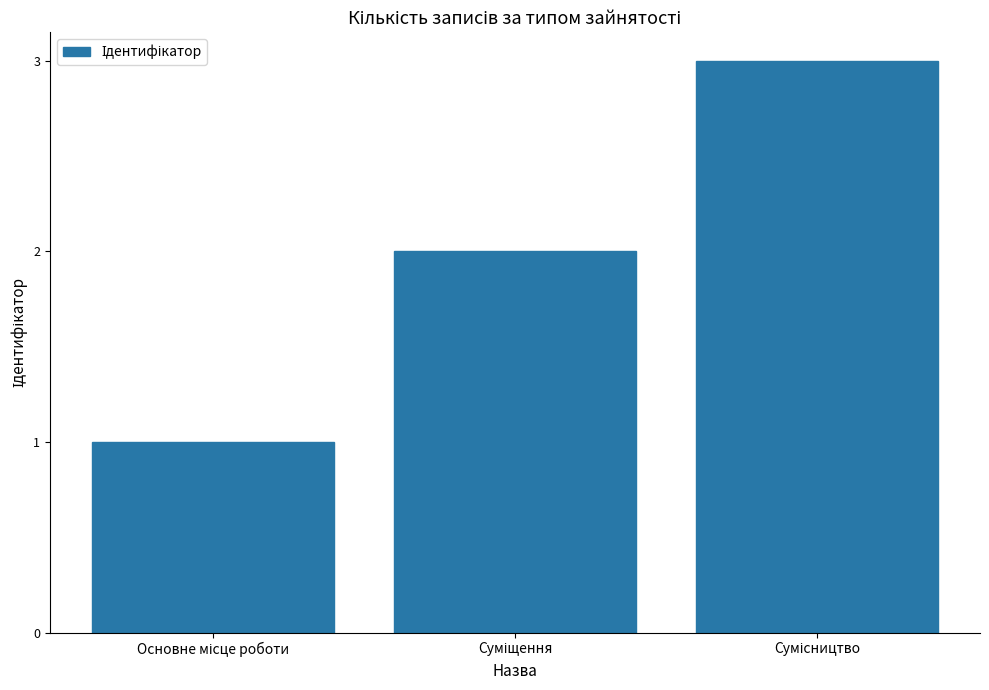

What is the greatest value displayed?

3